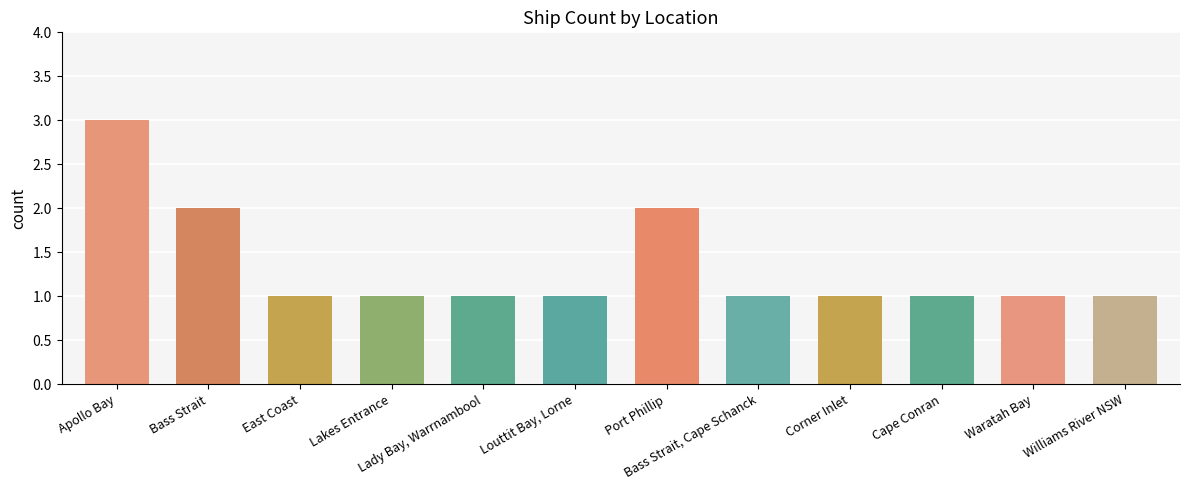

Is it true that the value at East Coast is 1?

True